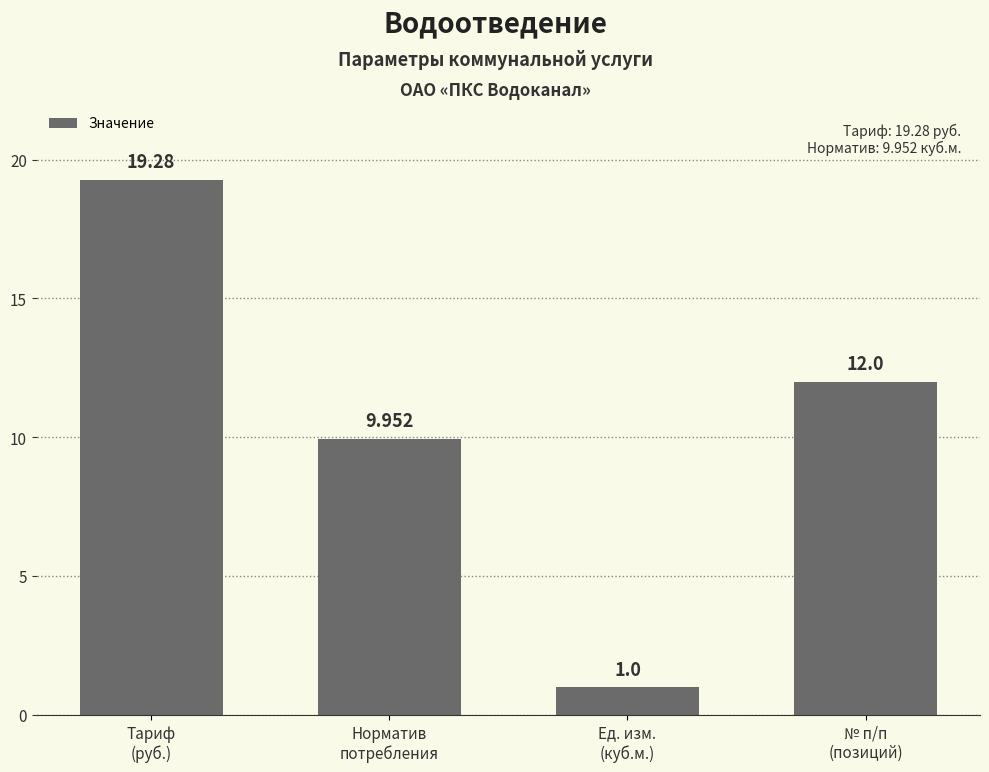

Rank the categories by value from highest to lowest.

Тариф
(руб.), № п/п
(позиций), Норматив
потребления, Ед. изм.
(куб.м.)